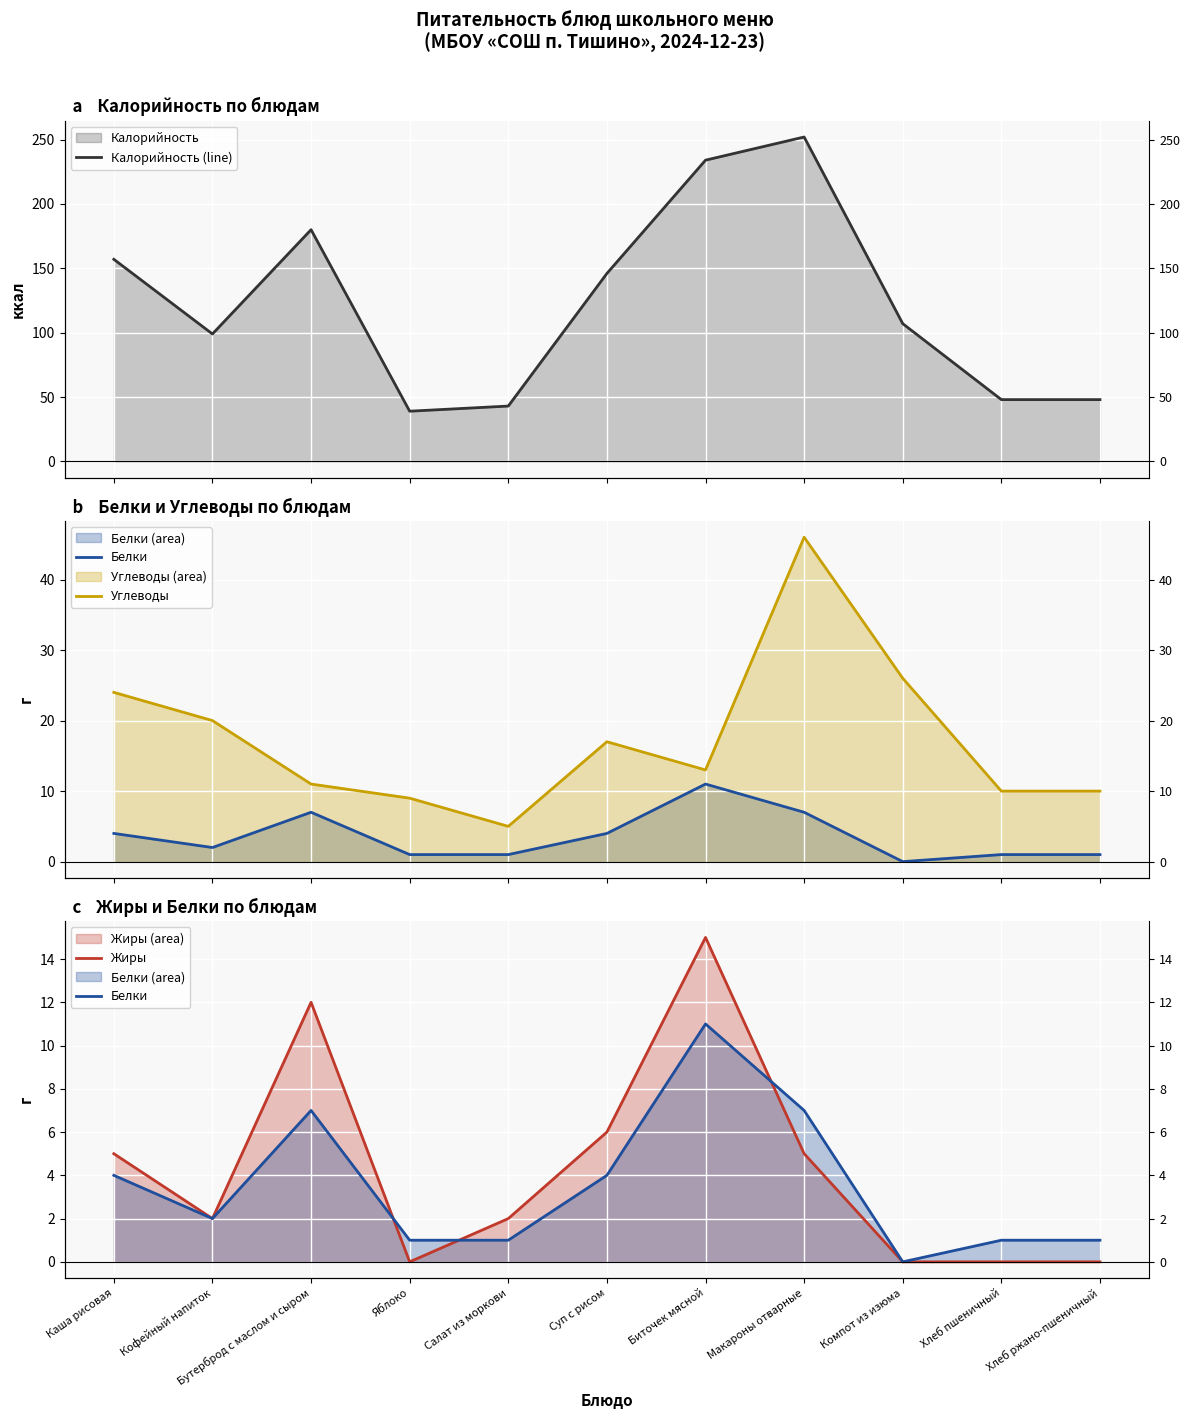

Is it true that Жиры equals 6 at Суп с рисом?

True